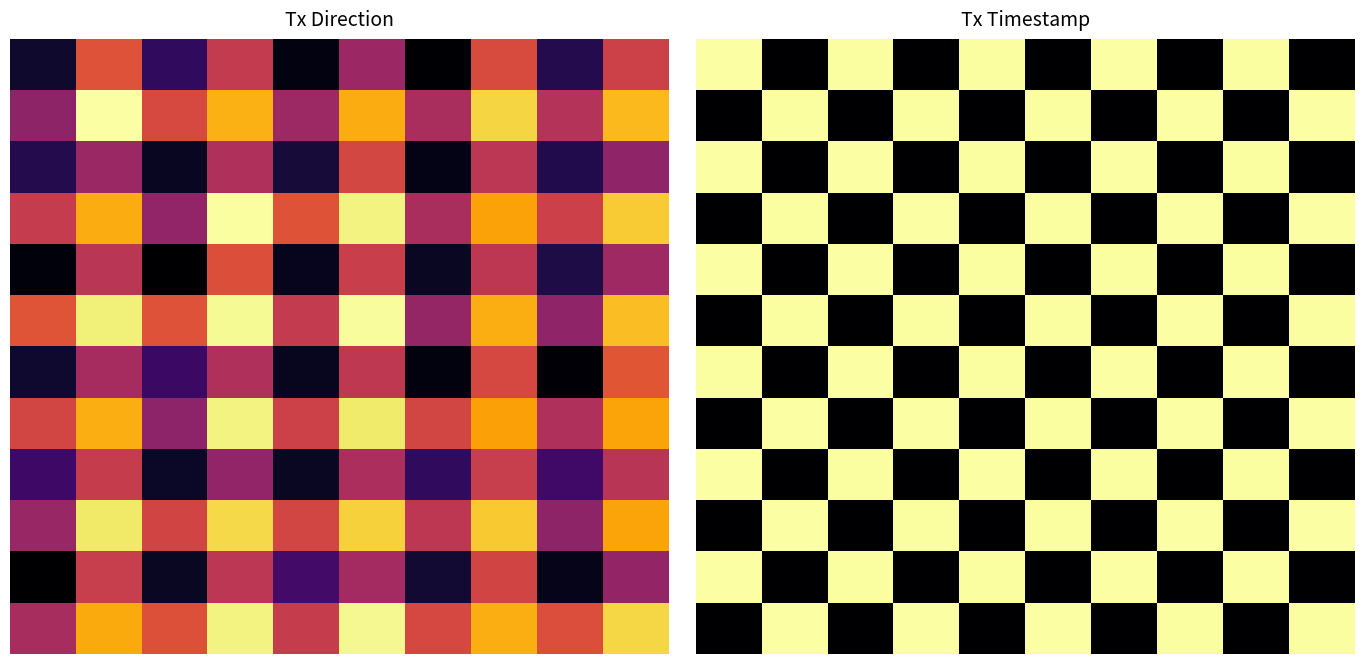

What is the total value across all series at 5?

9290105812.1